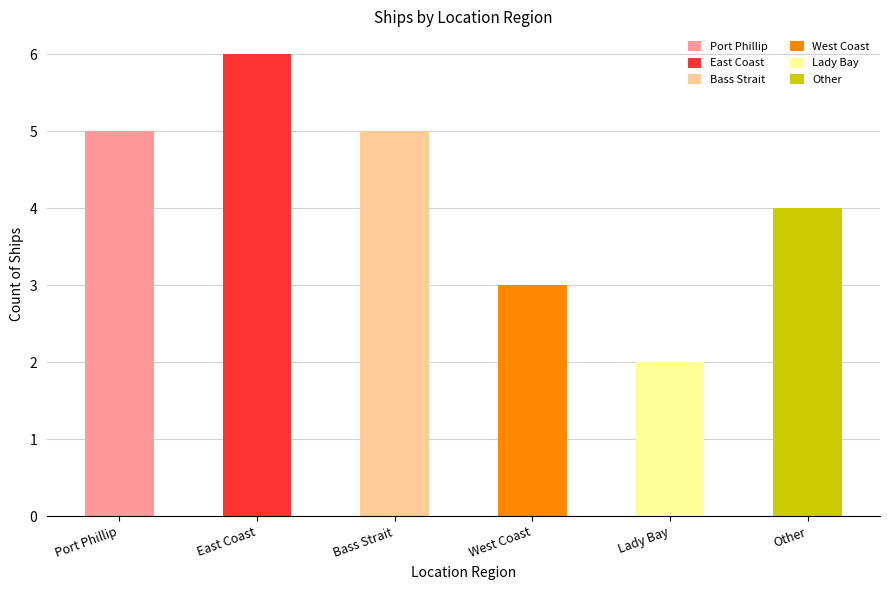

Where does the data first go above 5?

East Coast